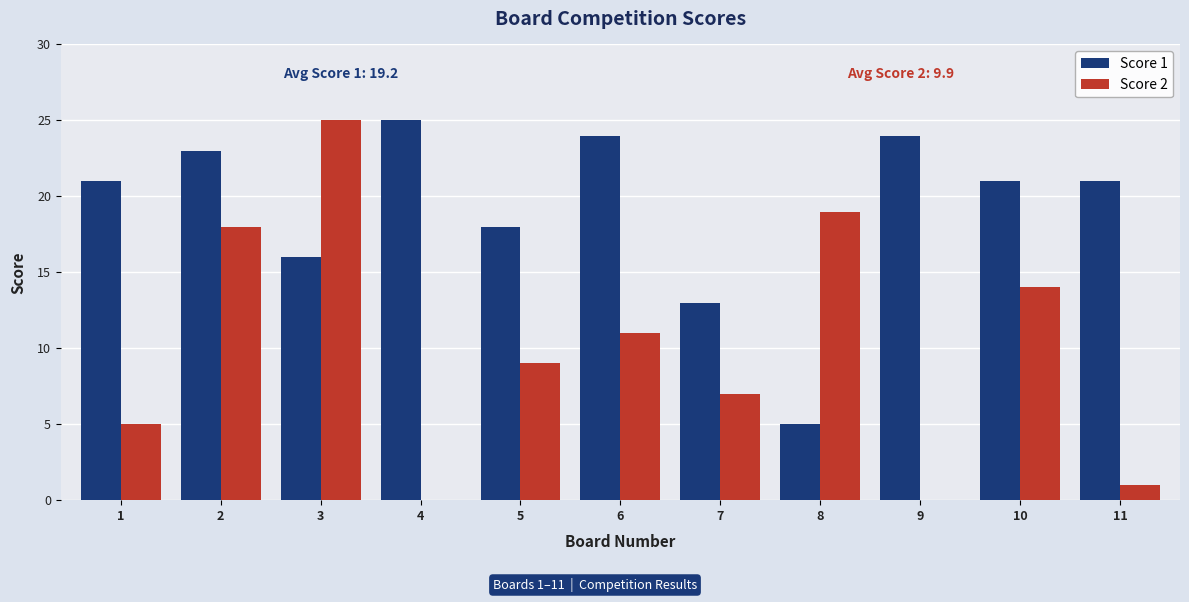

Reading left to right, list all the values displayed in this chart.

Score 1: 21	23	16	25	18	24	13	5	24	21	21
Score 2: 5	18	25	0	9	11	7	19	0	14	1